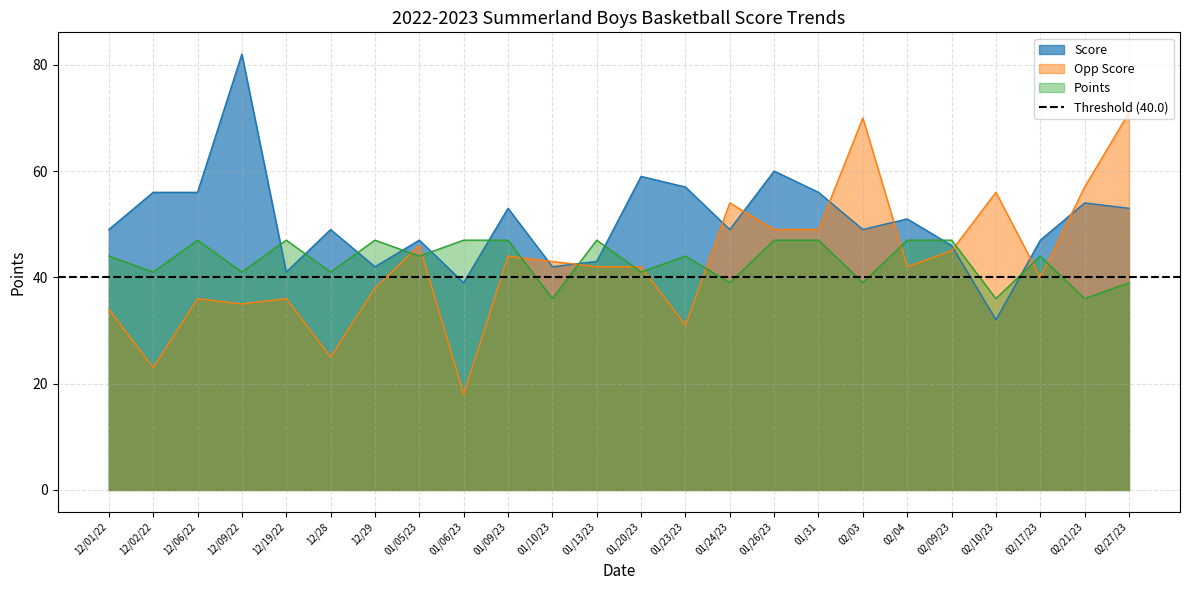

What is the value of the Opp Score point at the 9th from the left?

18